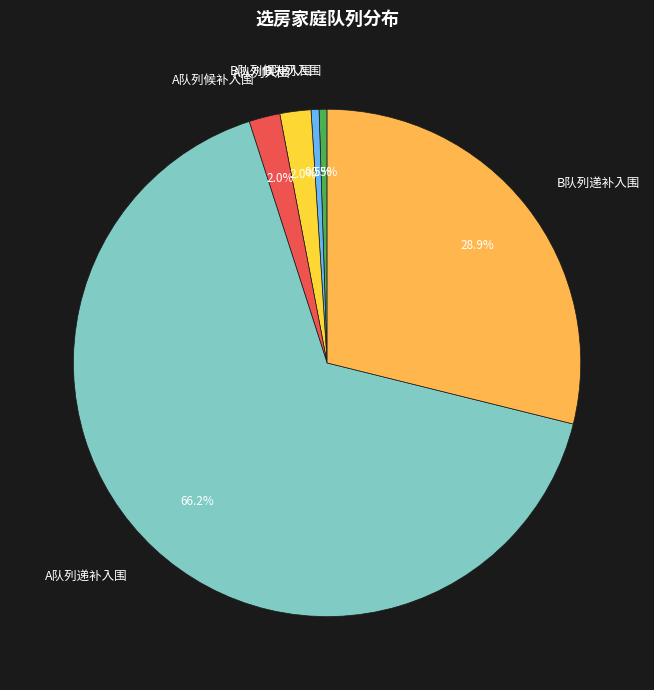

Which slice represents more than half of the pie?

A队列递补入围